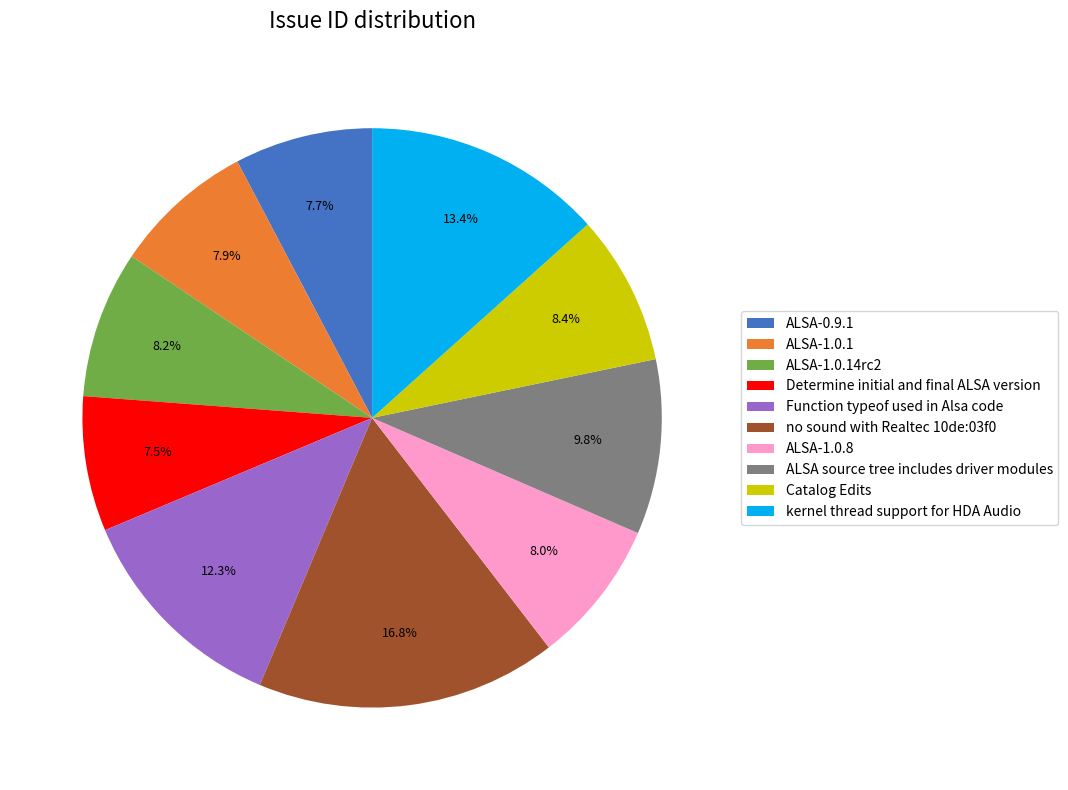

Which category has the biggest portion of the pie?

no sound with Realtec 10de:03f0